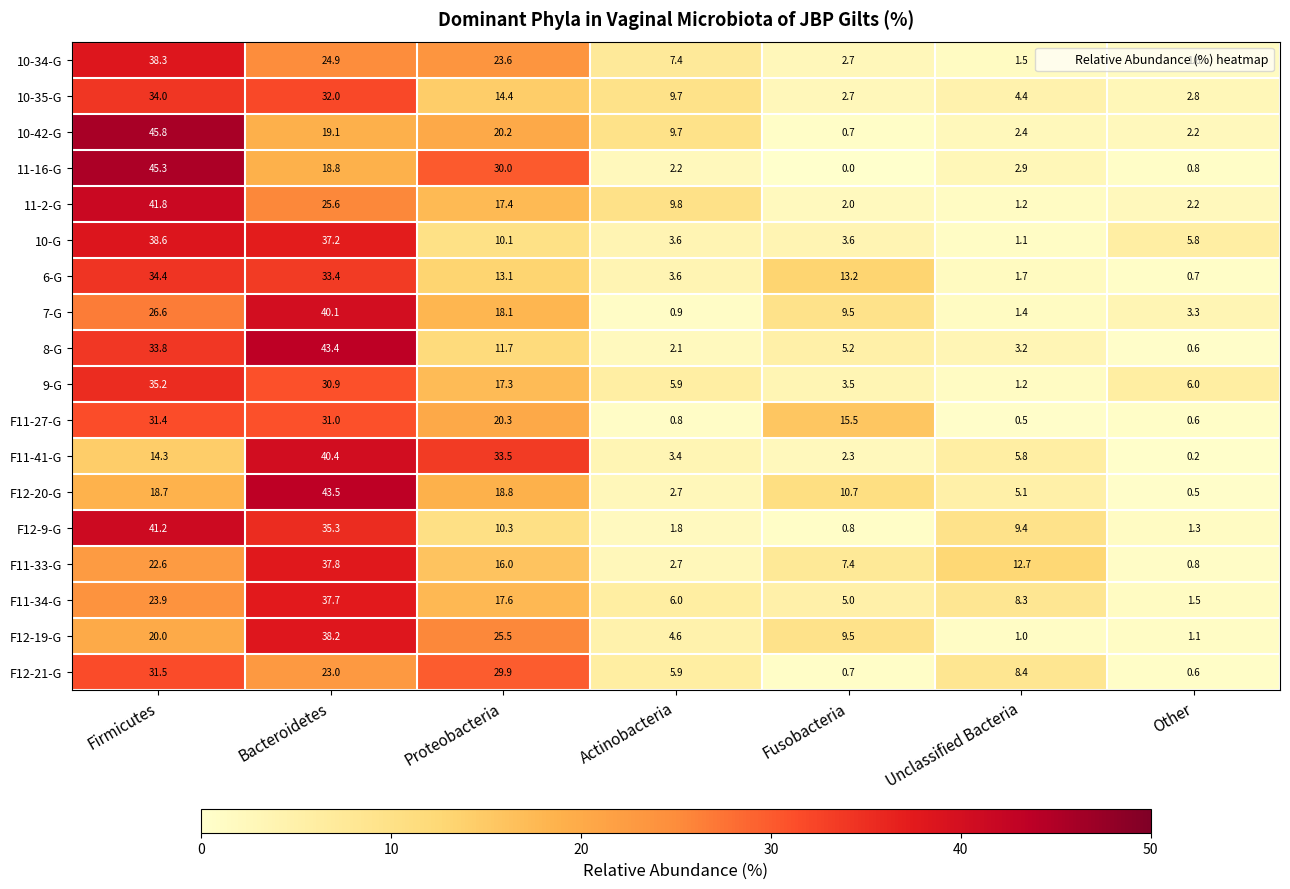

At which label does F12-20-G first exceed 10?

Firmicutes